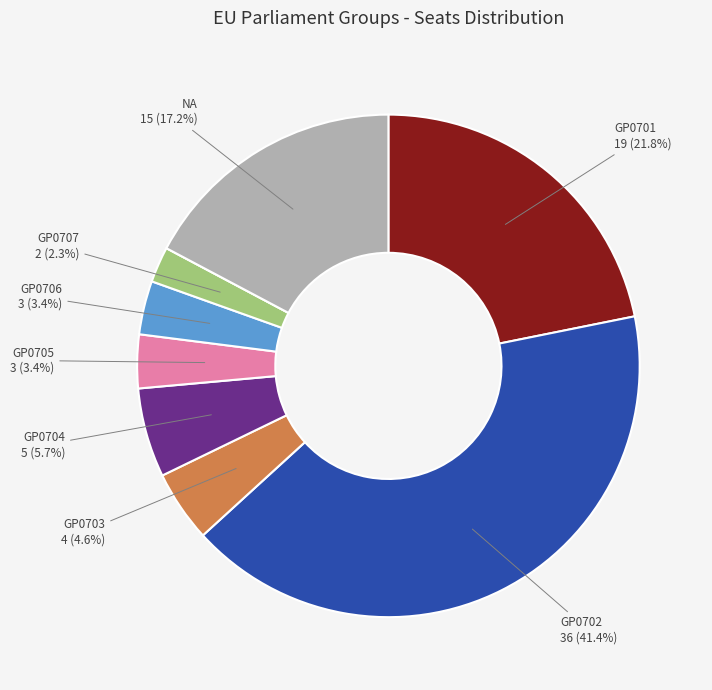

Is there any slice that represents more than half of the pie?

No